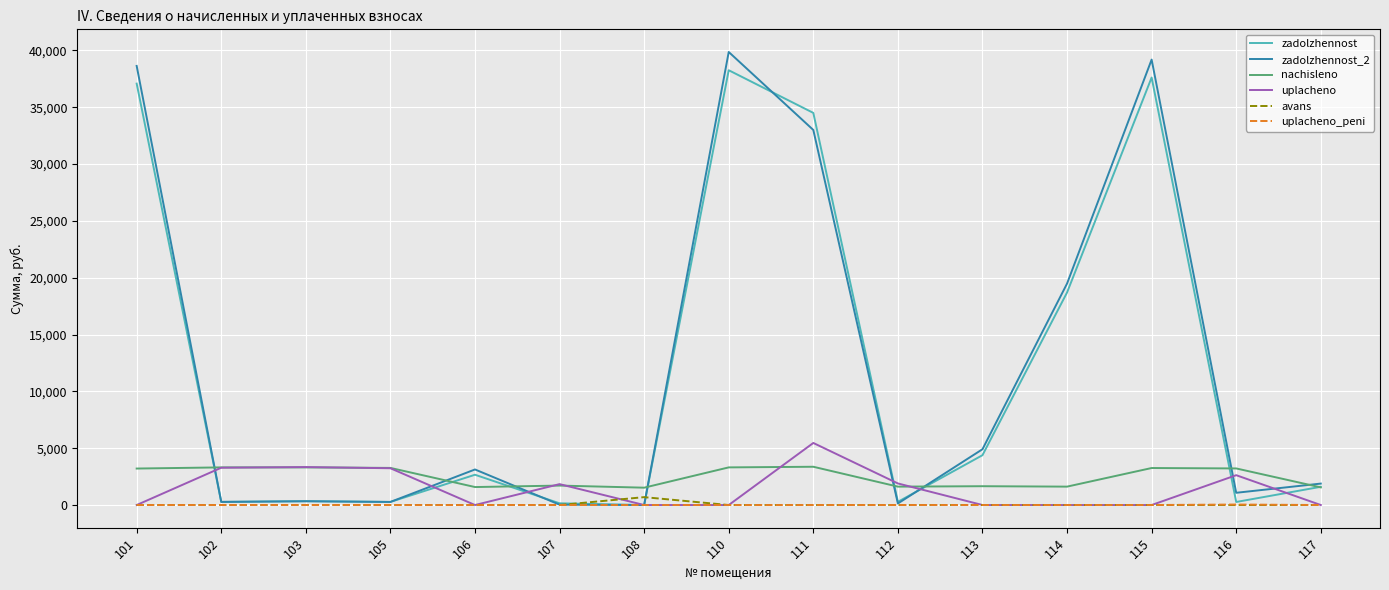

Is the value of nachisleno at 101 greater than the value of avans at 113?

Yes